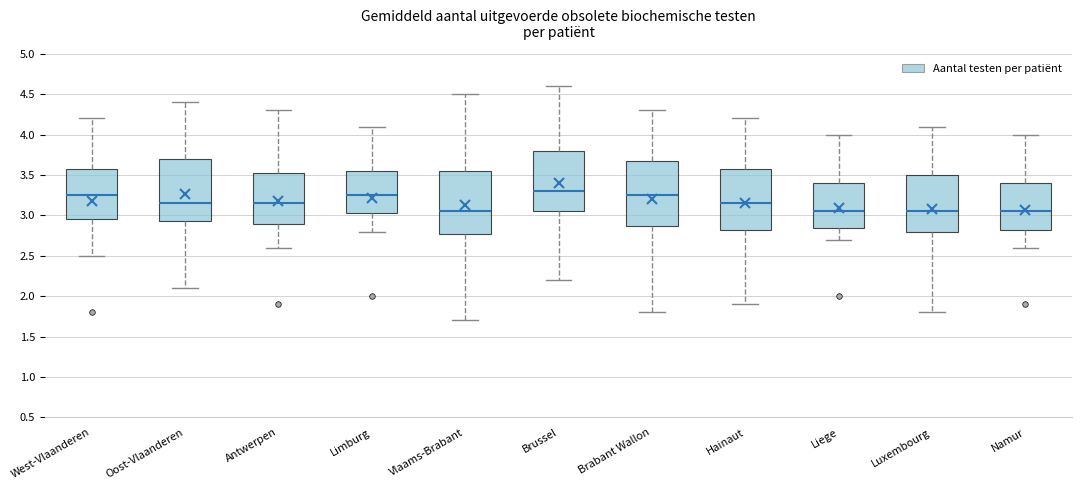

Reading left to right, read every box against the y-axis: the position of its median line, the range the box covers, and the ends of its whiskers. The values are not printed on the chart, so give them approximately, as read against the axis.

West-Vlaanderen: median 3.25, box 2.95 to 3.60, whiskers 2.50 to 4.20
Oost-Vlaanderen: median 3.15, box 2.95 to 3.70, whiskers 2.10 to 4.40
Antwerpen: median 3.15, box 2.90 to 3.55, whiskers 2.60 to 4.30
Limburg: median 3.25, box 3.05 to 3.55, whiskers 2.80 to 4.10
Vlaams-Brabant: median 3.05, box 2.80 to 3.55, whiskers 1.70 to 4.50
Brussel: median 3.30, box 3.05 to 3.80, whiskers 2.20 to 4.60
Brabant Wallon: median 3.25, box 2.90 to 3.70, whiskers 1.80 to 4.30
Hainaut: median 3.15, box 2.85 to 3.60, whiskers 1.90 to 4.20
Liege: median 3.05, box 2.85 to 3.40, whiskers 2.70 to 4.00
Luxembourg: median 3.05, box 2.80 to 3.50, whiskers 1.80 to 4.10
Namur: median 3.05, box 2.85 to 3.40, whiskers 2.60 to 4.00